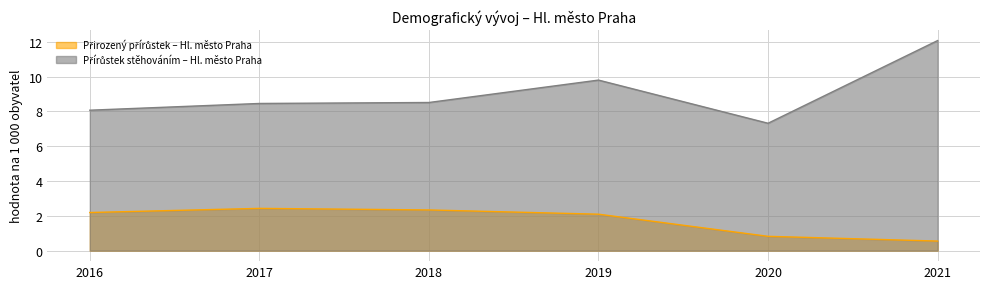

What value does the Přírůstek stěhováním – Hl. město Praha series have at 2021?

12.1